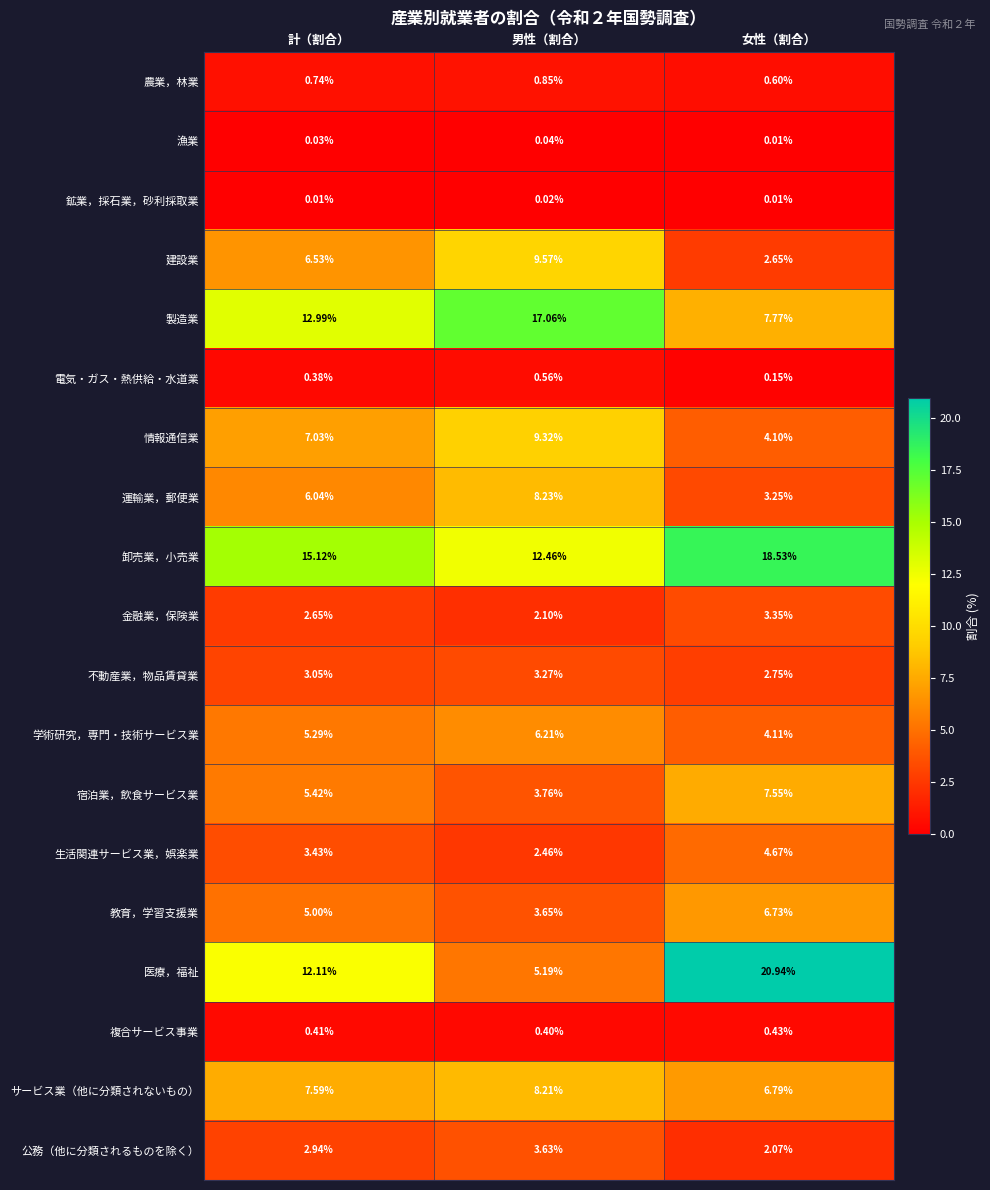

Where is 建設業 nearest to the value 6?

計（割合）